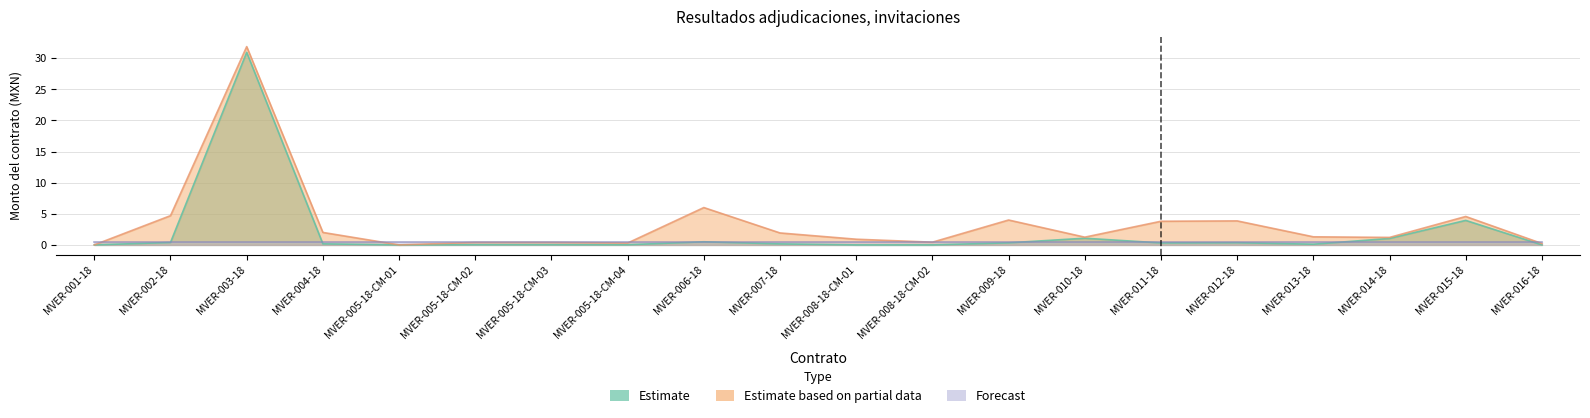

True or false: Forecast has more than 0 points higher than both neighbors.

False